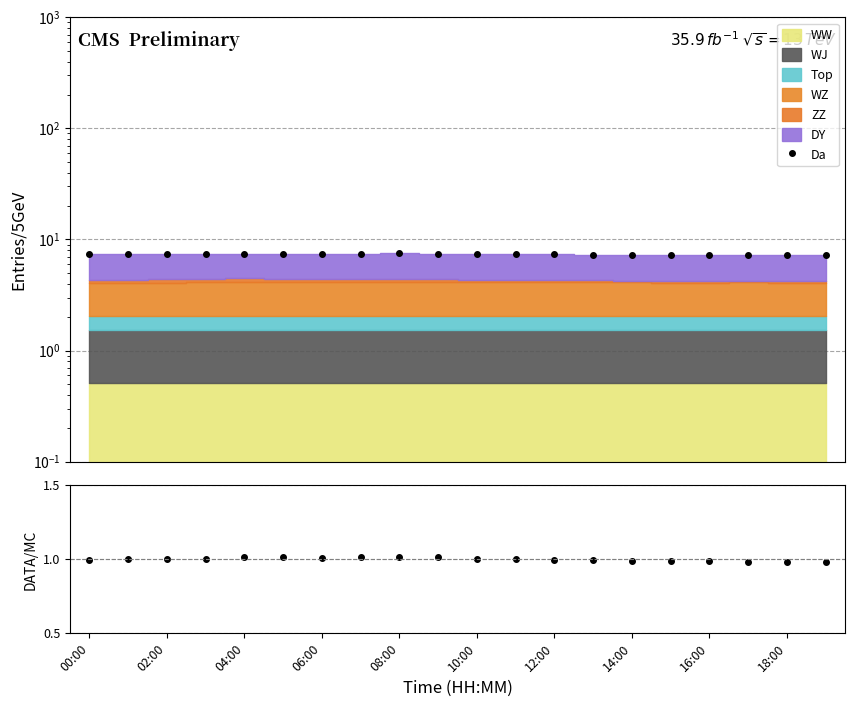

How many interior local valleys does the Da series have?

3